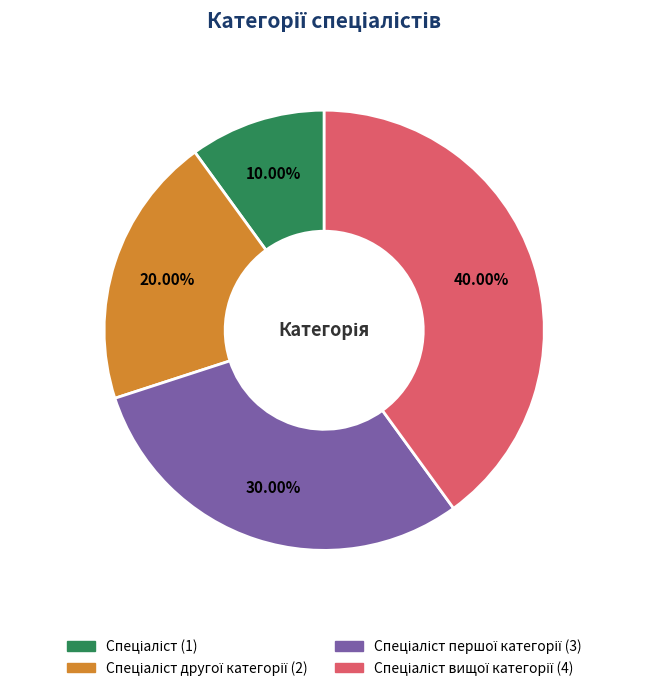

Is there a majority slice in this chart?

No